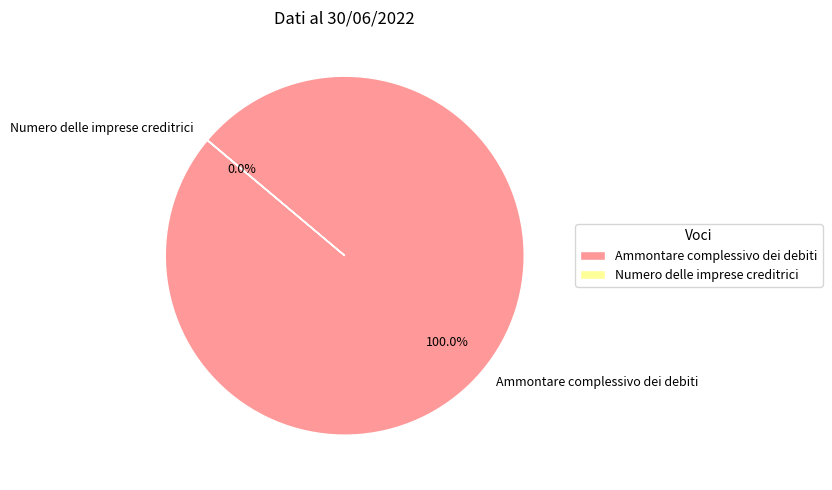

Does any single category account for the majority?

Yes